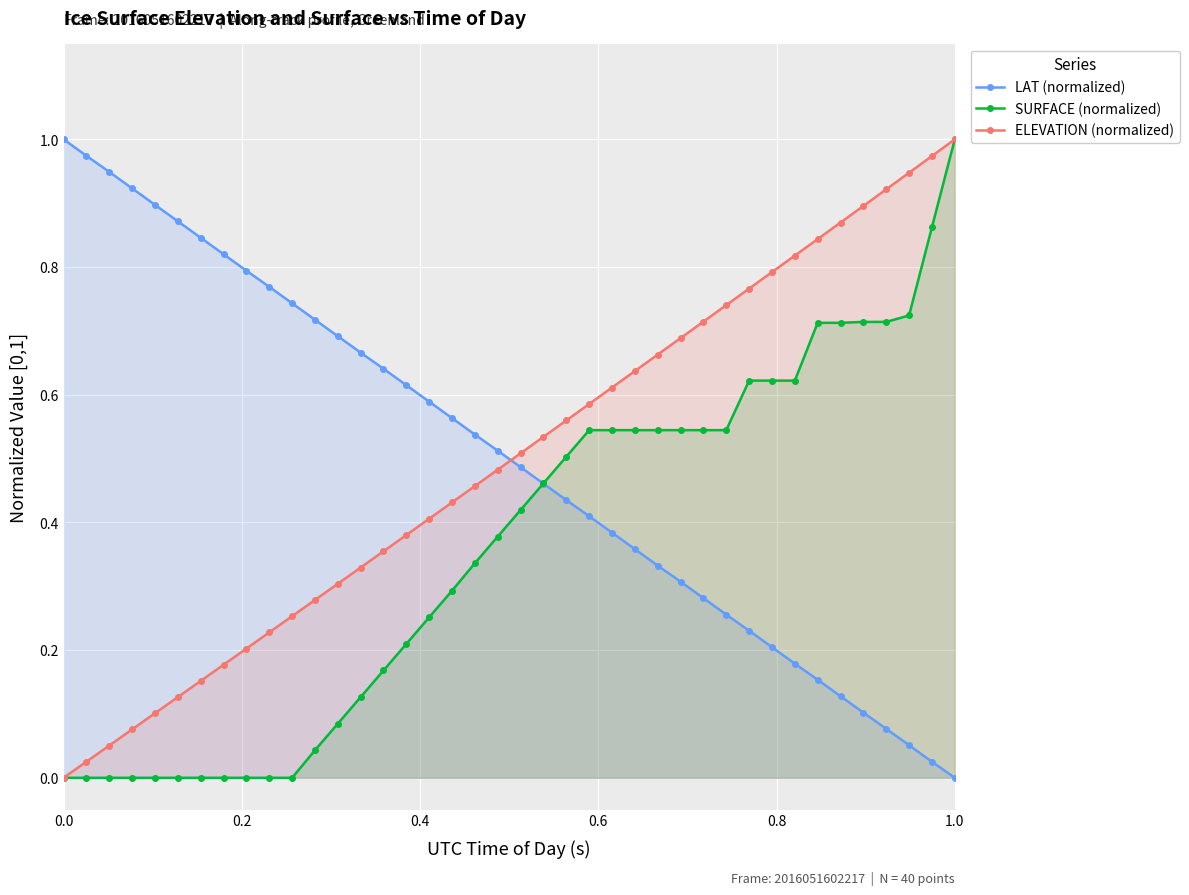

How many values in the LAT (normalized) series exceed 0?

39